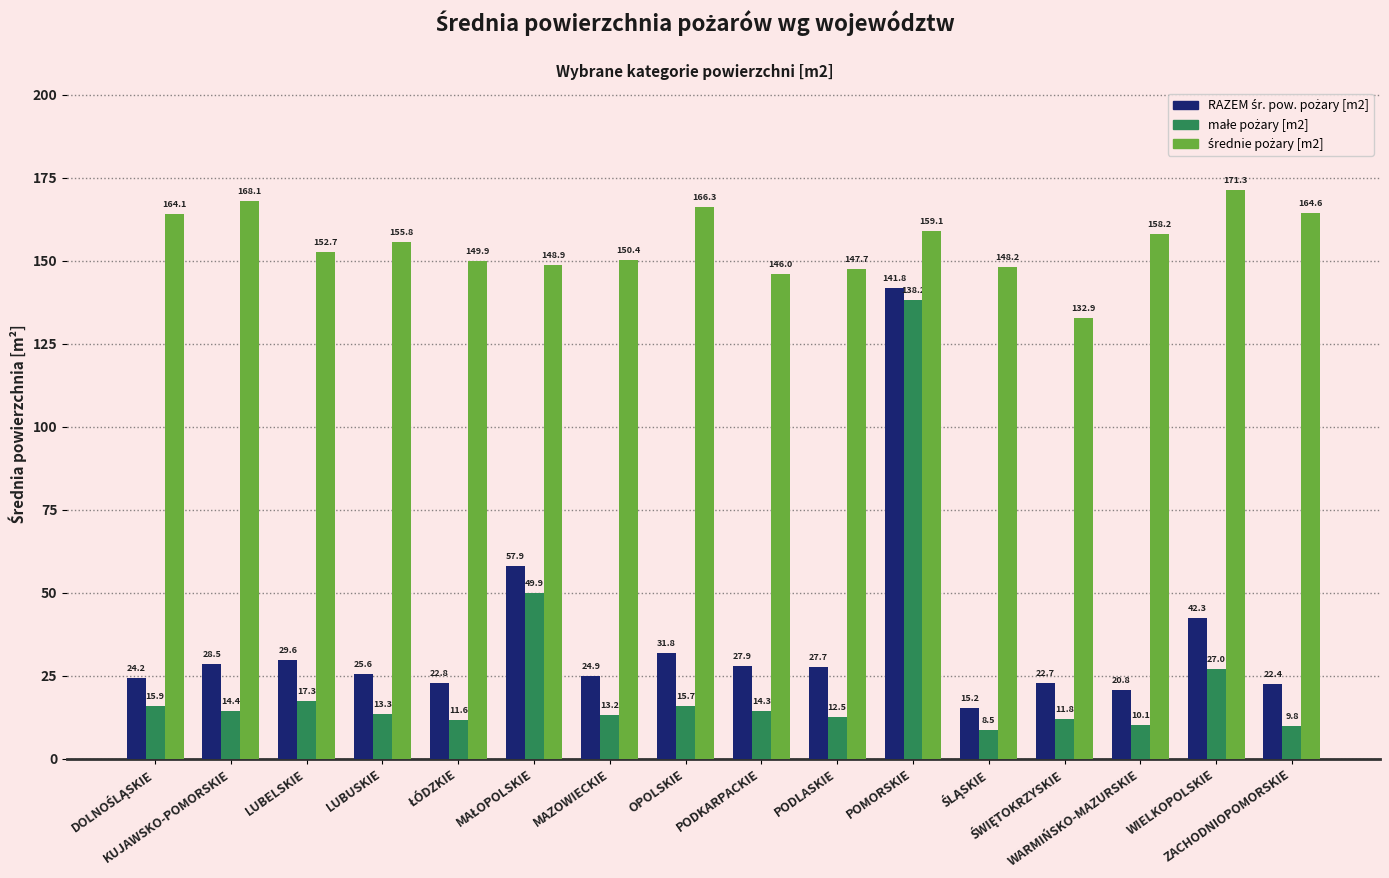

At how many categories does at least one series exceed 60?

16